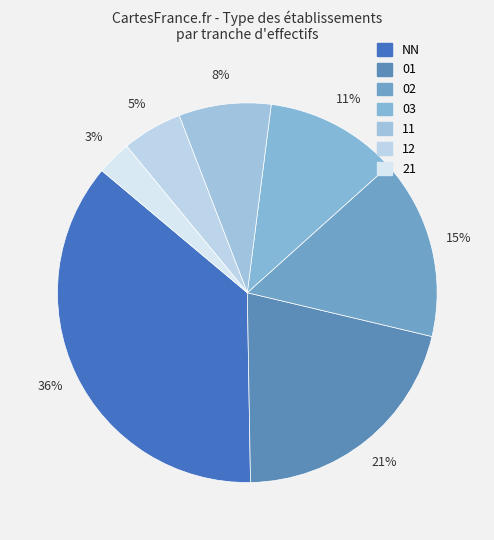

The 01 slice represents 21% of the pie. True or false?

True